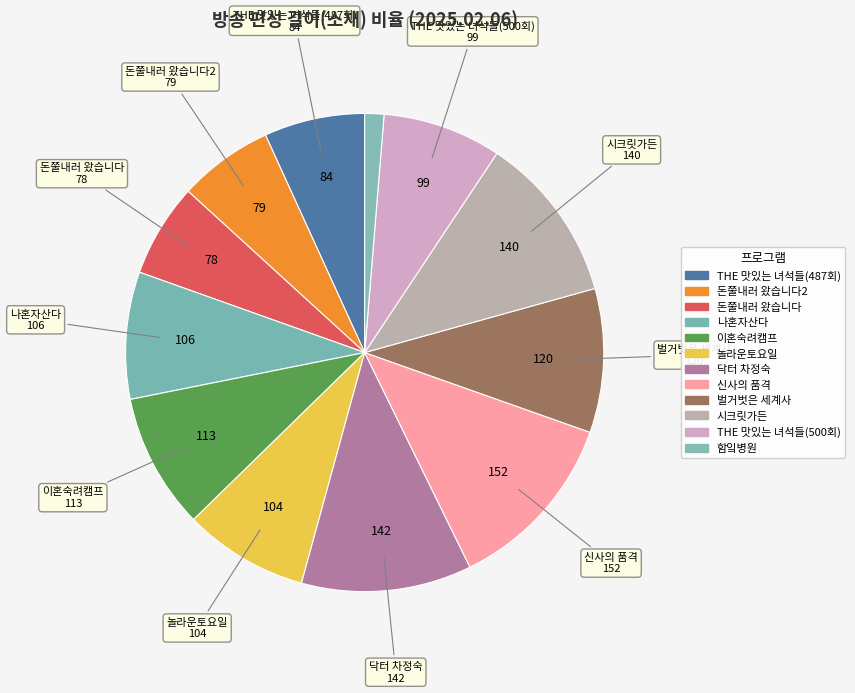

To the nearest percent, what is the difference between the largest and smallest slice percentages?

11%